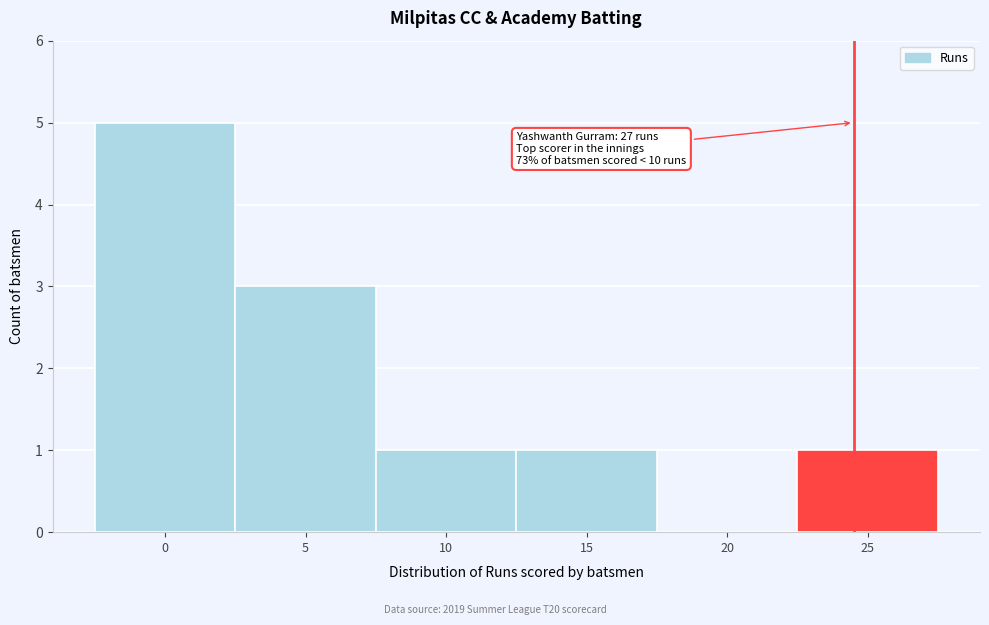

Reading left to right, transcribe all the data shown in this chart.

0=5	5=3	10=1	15=1	20=0	25=1